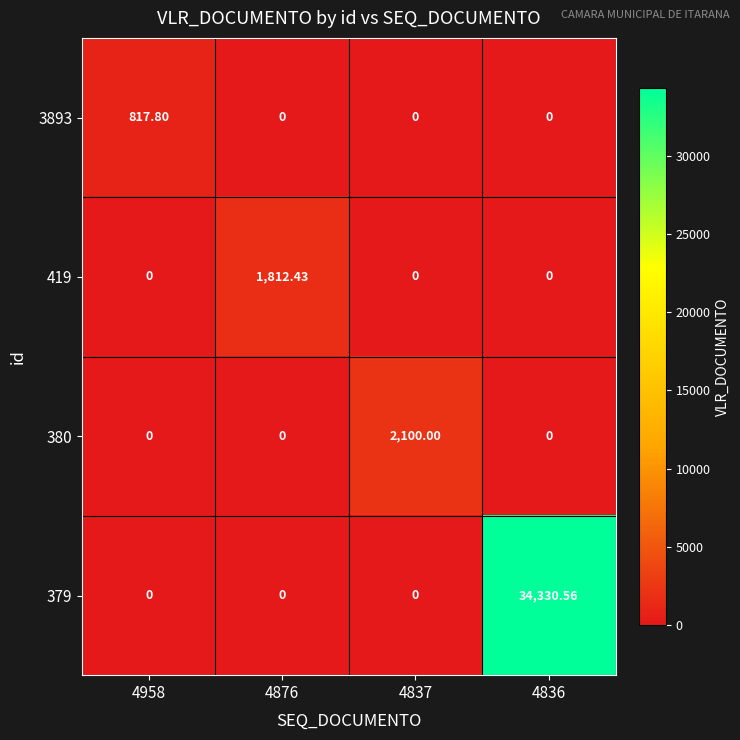

Reading right to left, transcribe all the data shown in this chart.

3893: 4836=0.0	4837=0.0	4876=0.0	4958=817.8
419: 4836=0.0	4837=0.0	4876=1812.4	4958=0.0
380: 4836=0.0	4837=2100.0	4876=0.0	4958=0.0
379: 4836=34330.6	4837=0.0	4876=0.0	4958=0.0